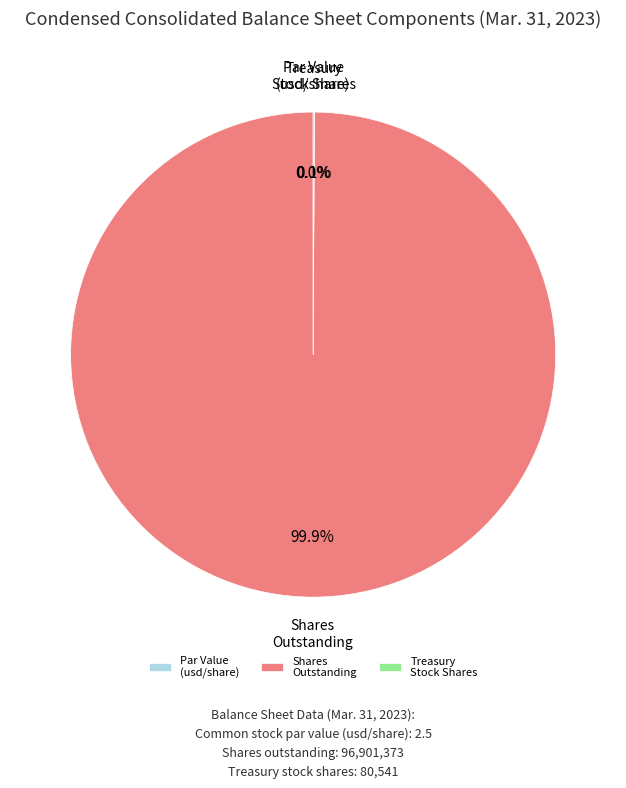

What is the largest slice in the pie chart?

Shares Outstanding